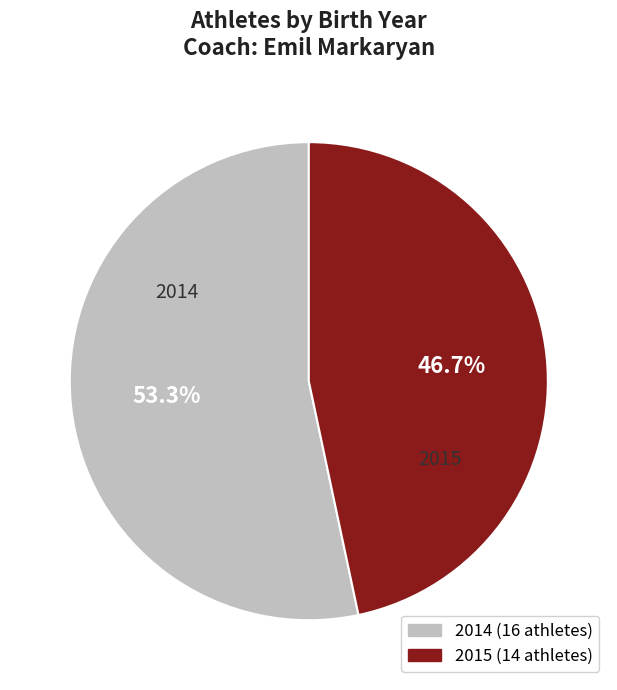

What is the smallest slice in the pie chart?

2015